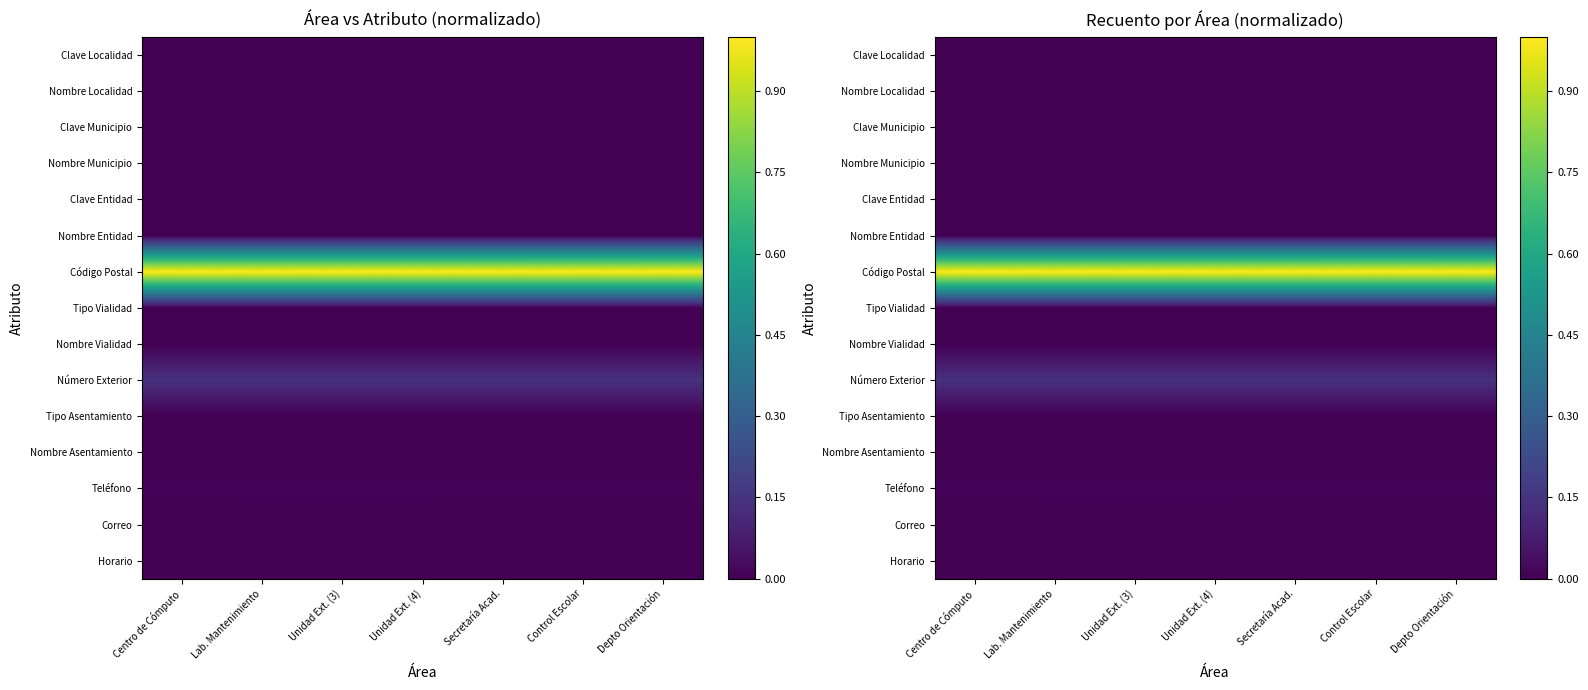

What is the spread (max minus min) of values at Depto Orientación?

1.0